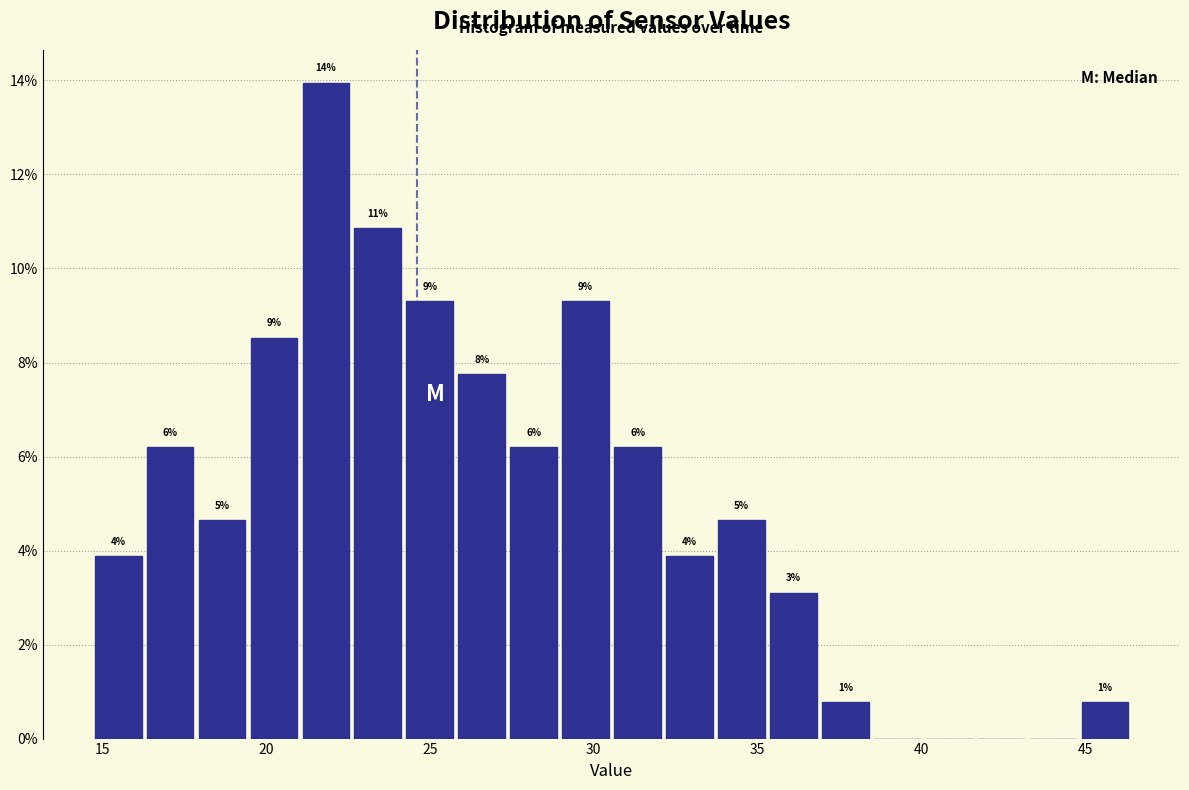

Around what value on the x-axis is the tallest bar? Give the approximate position of its centre, as read against the axis.

22.0